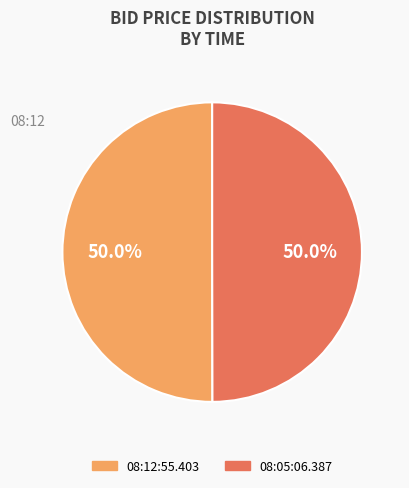

What percentage is NOT represented by 08:12:55.403?

50.0%